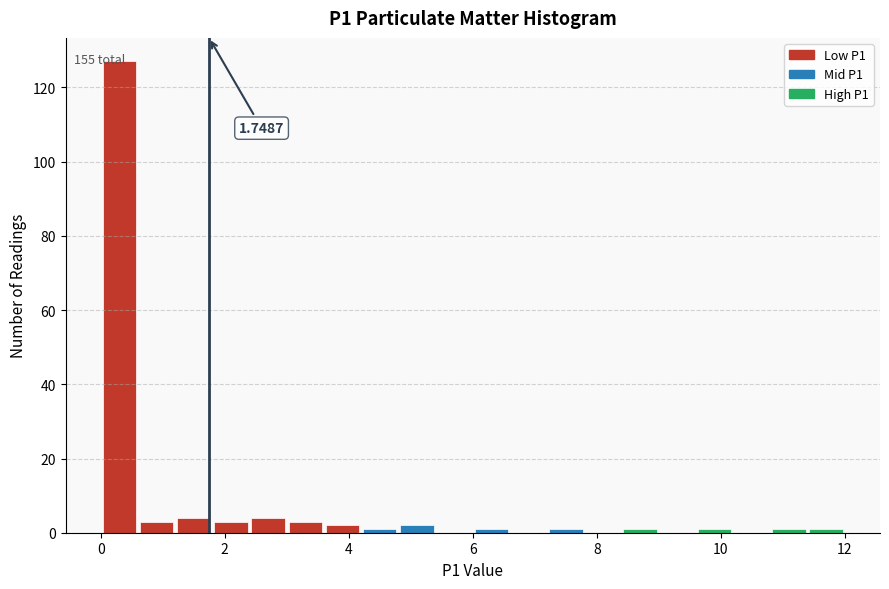

Read against the x-axis, roughly where is the centre of the tallest bar?

0.4